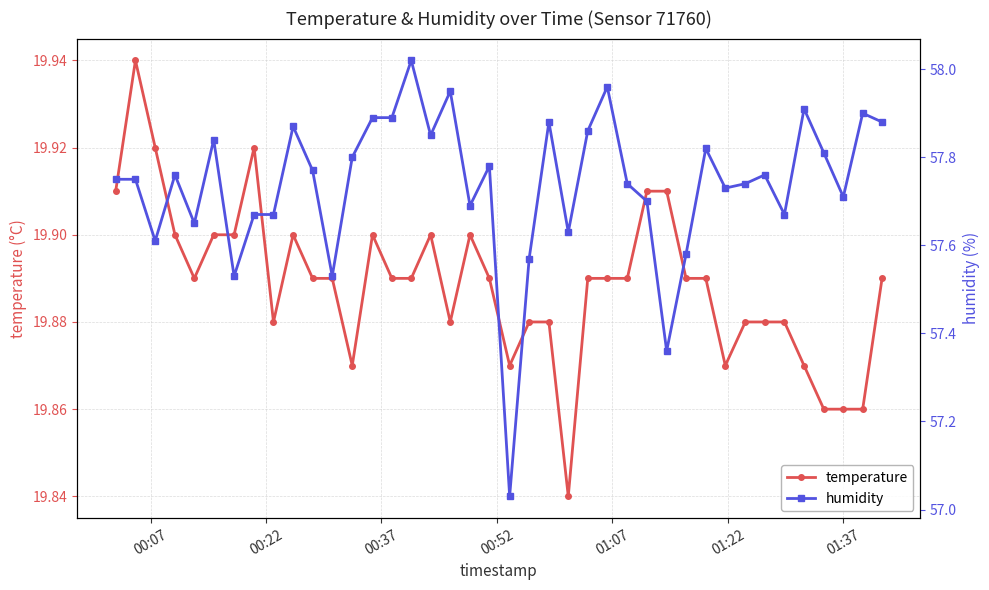

What is the difference between the maximum and minimum values in the temperature series?

0.1